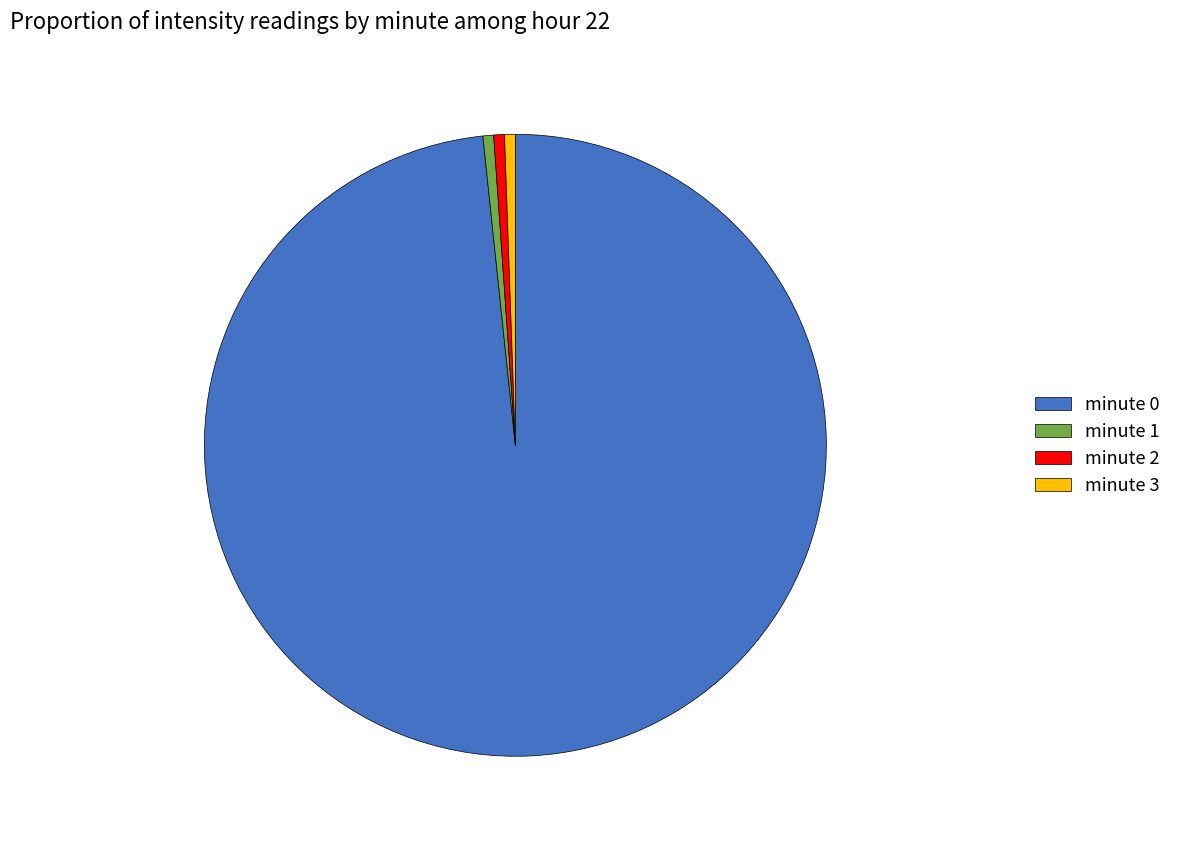

Is it true that minute 1 is 11% of the pie?

False